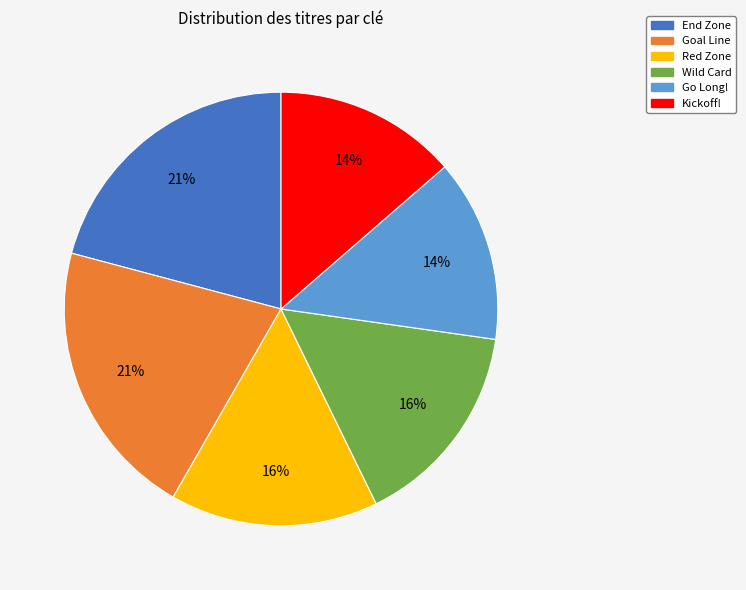

To the nearest percent, what is the difference between the largest and smallest slice percentages?

7%